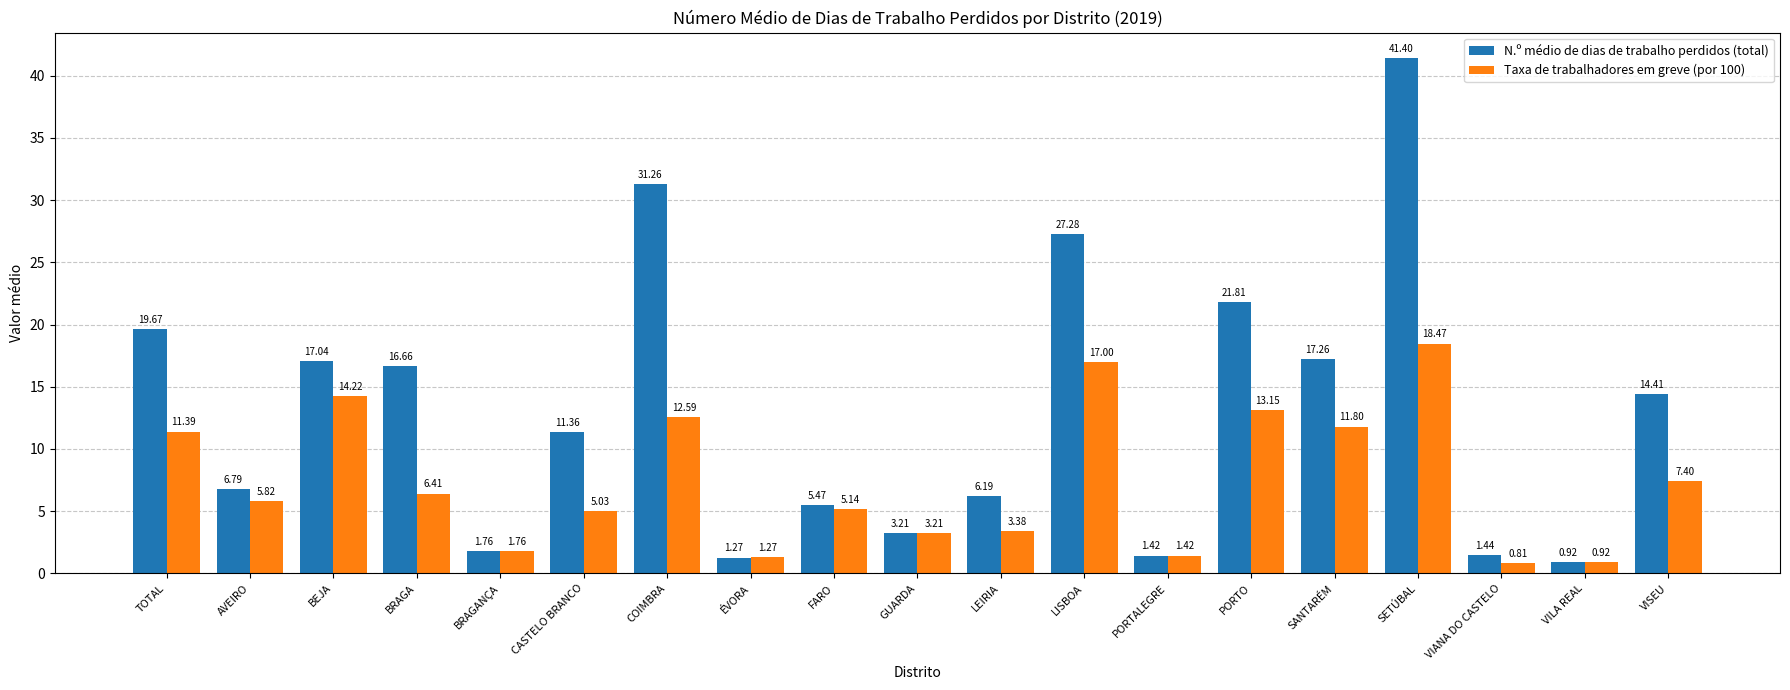

How many values in the Taxa de trabalhadores em greve (por 100) series exceed 5?

12